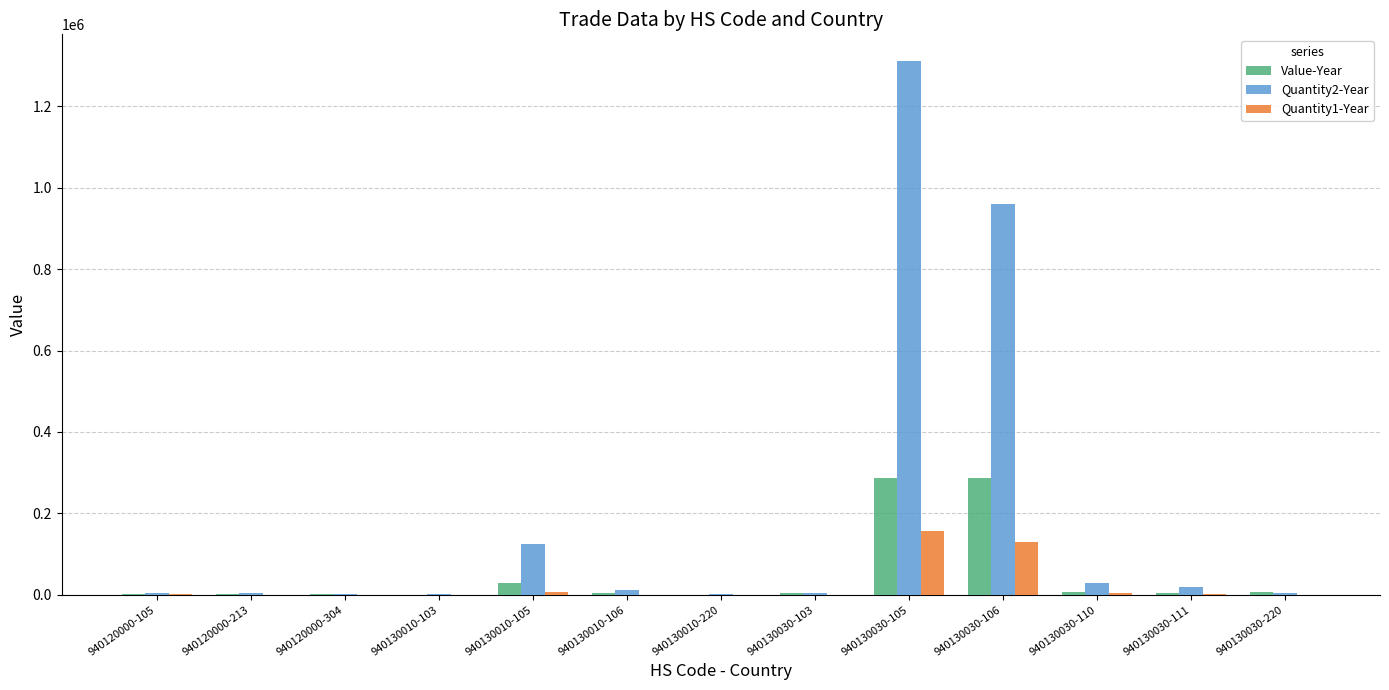

At which category is the sum across all series the highest?

940130030-105